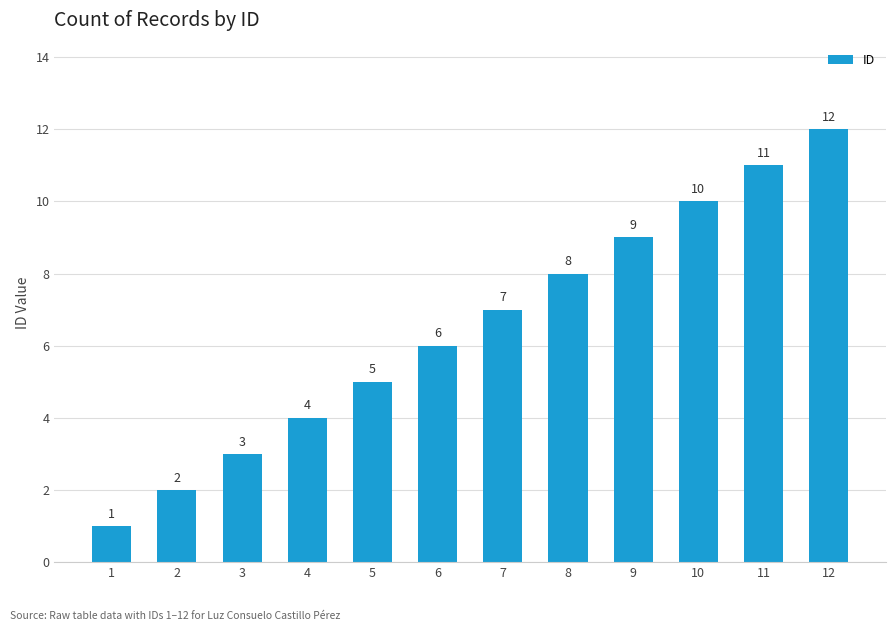

What is the value of the 12th bar from the left?

12